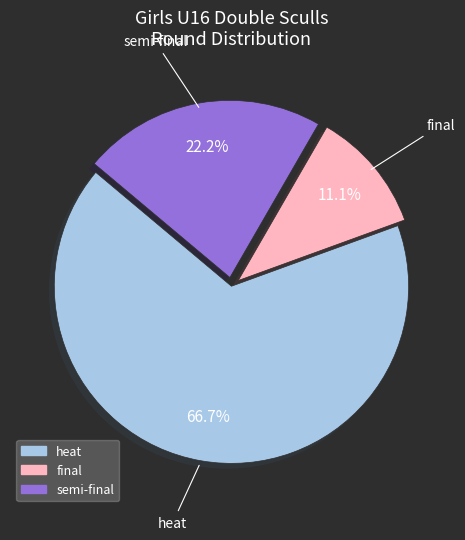

Count the number of slices in the pie.

3